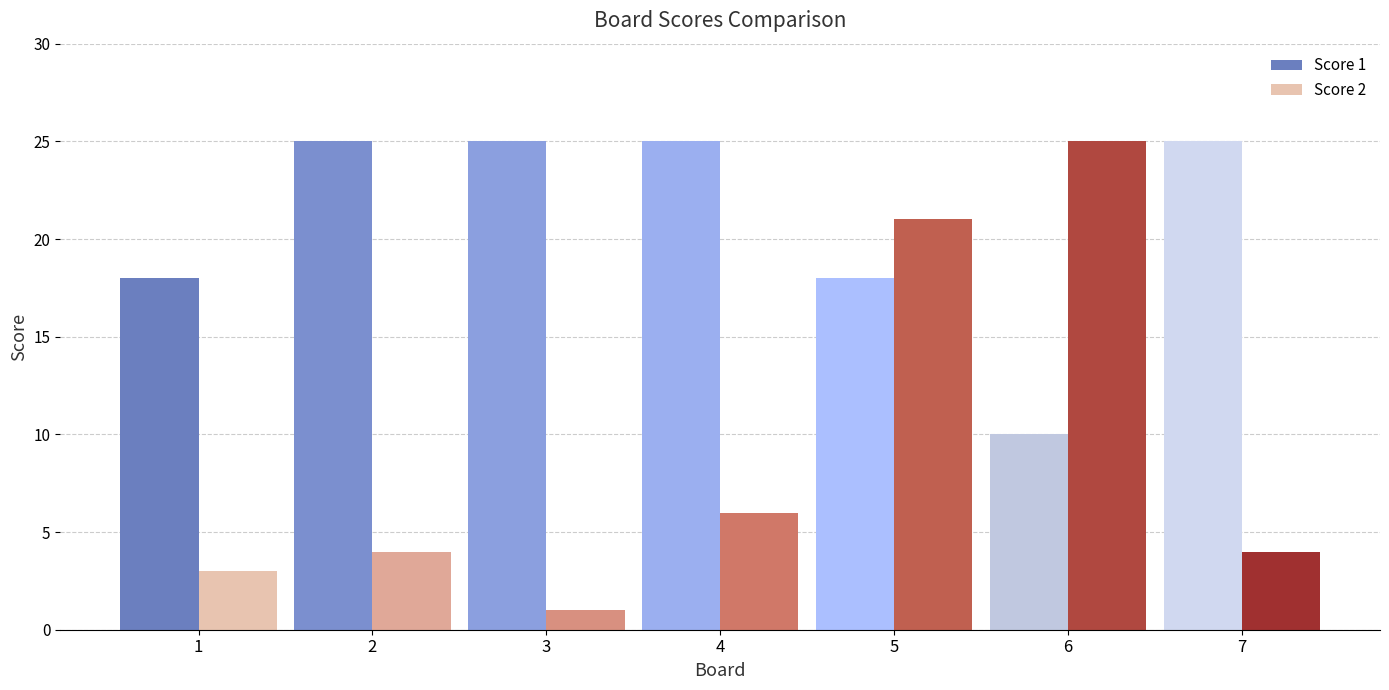

Count the Score 1 values in the range 18 to 25.

6